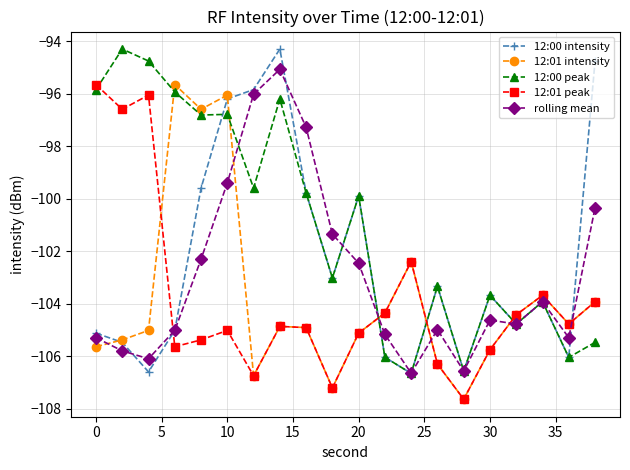

True or false: 12:01 intensity and 12:00 peak intersect in this chart.

True